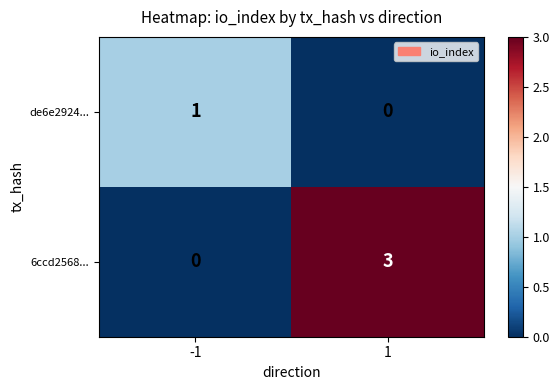

Reading left to right, list all the values displayed in this chart.

de6e2924...: 1	0
6ccd2568...: 0	3